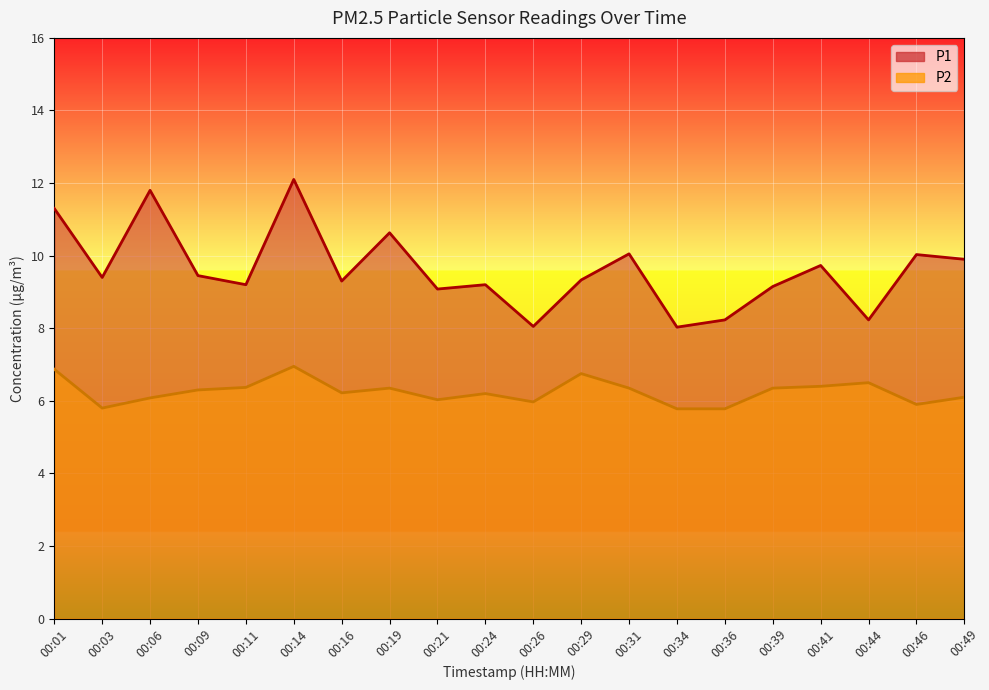

Rank the categories by P1 value from highest to lowest.

00:14, 00:06, 00:01, 00:19, 00:31, 00:46, 00:49, 00:41, 00:09, 00:03, 00:29, 00:16, 00:11, 00:24, 00:39, 00:21, 00:36, 00:44, 00:26, 00:34